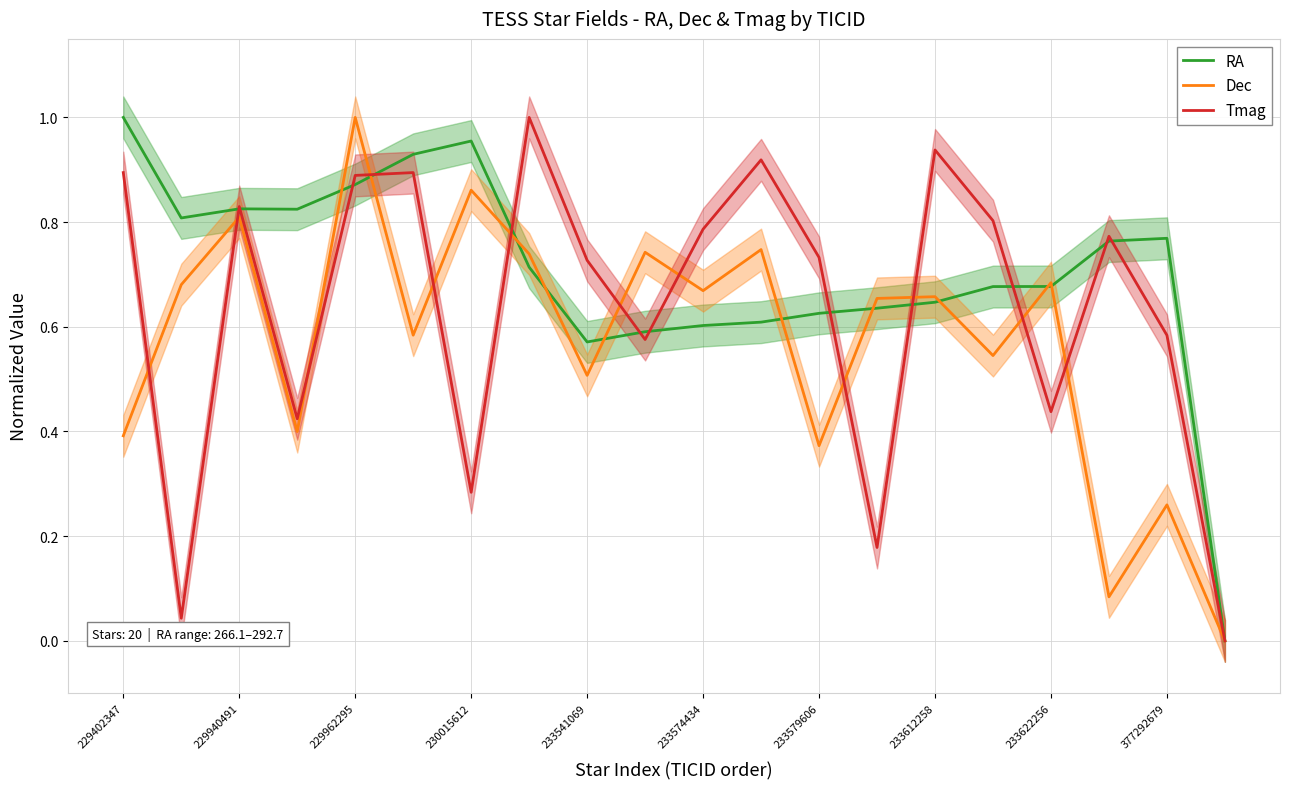

What are all the series names shown in the legend?

RA, Dec, Tmag